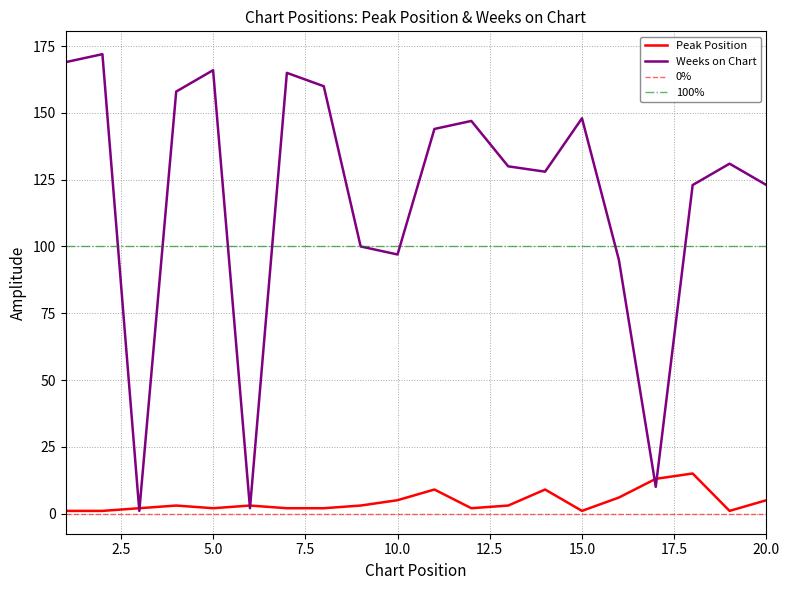

What is the sum of all Weeks on Chart values?

2369